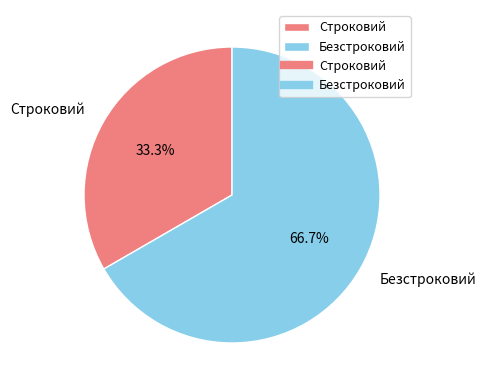

Is it true that Строковий is 20% of the pie?

False